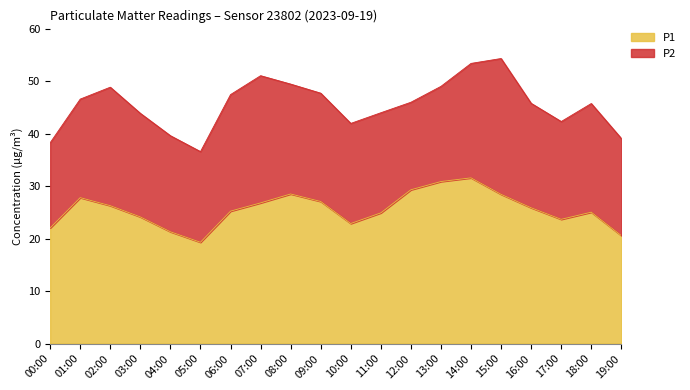

Where is the first local minimum?

05:00